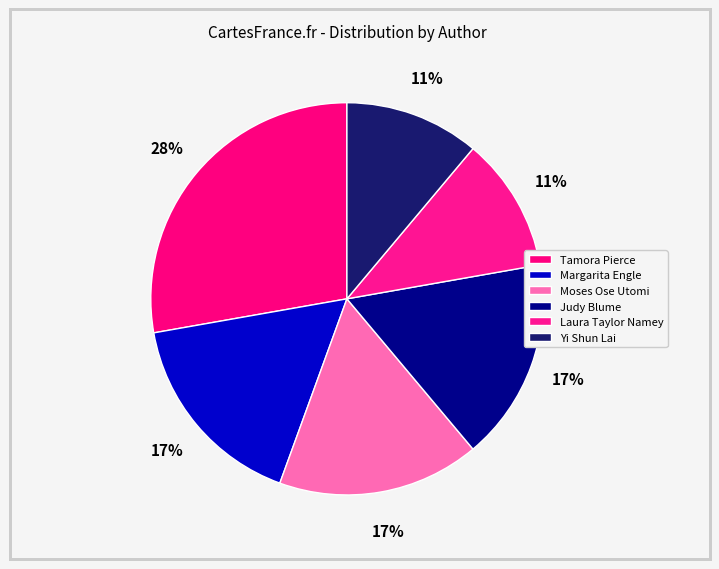

Is there a majority slice in this chart?

No